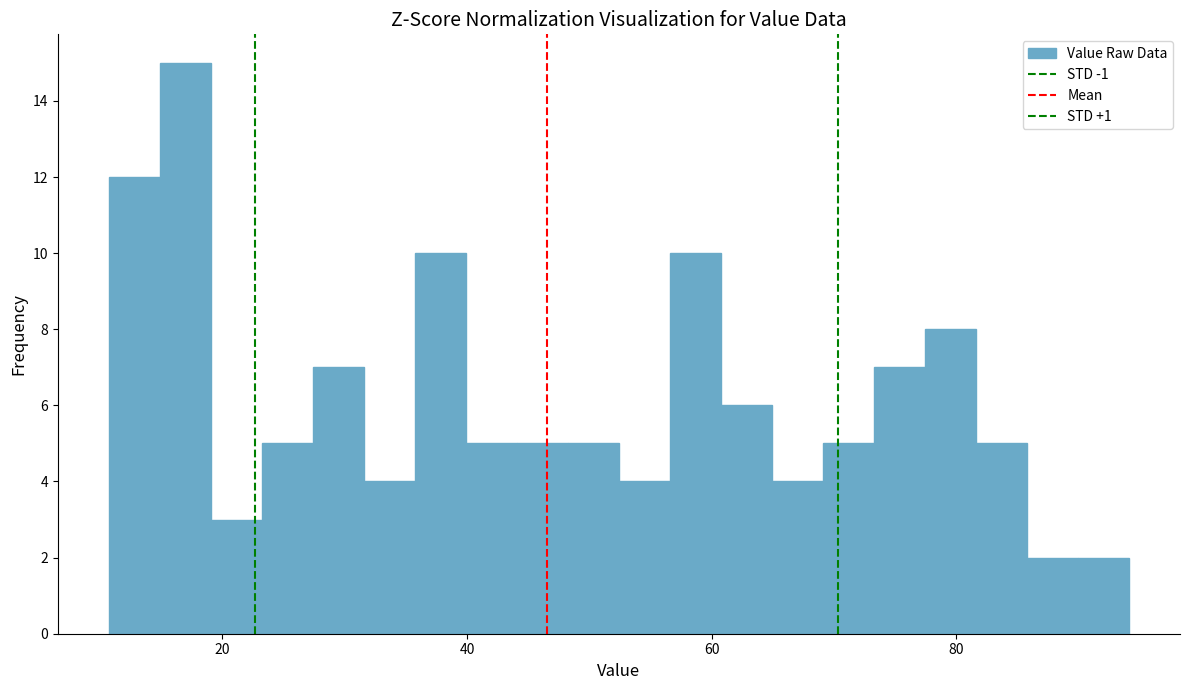

Around what value on the x-axis is the tallest bar? Give the approximate position of its centre, as read against the axis.

16